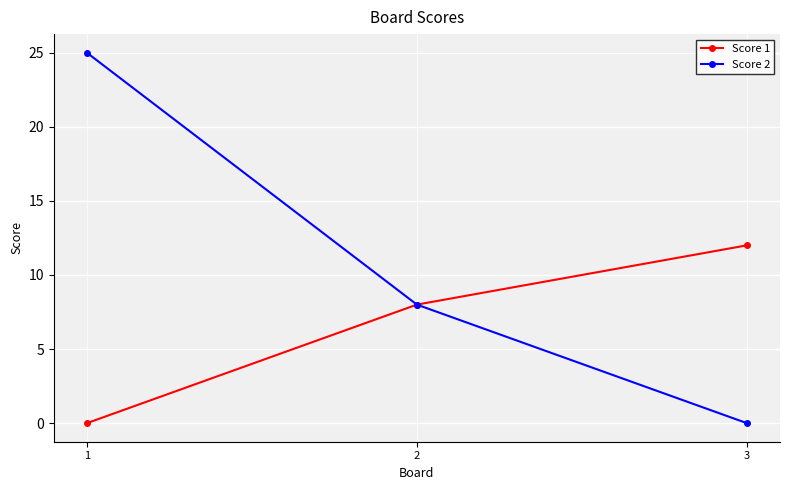

What are all the series names shown in the legend?

Score 1, Score 2